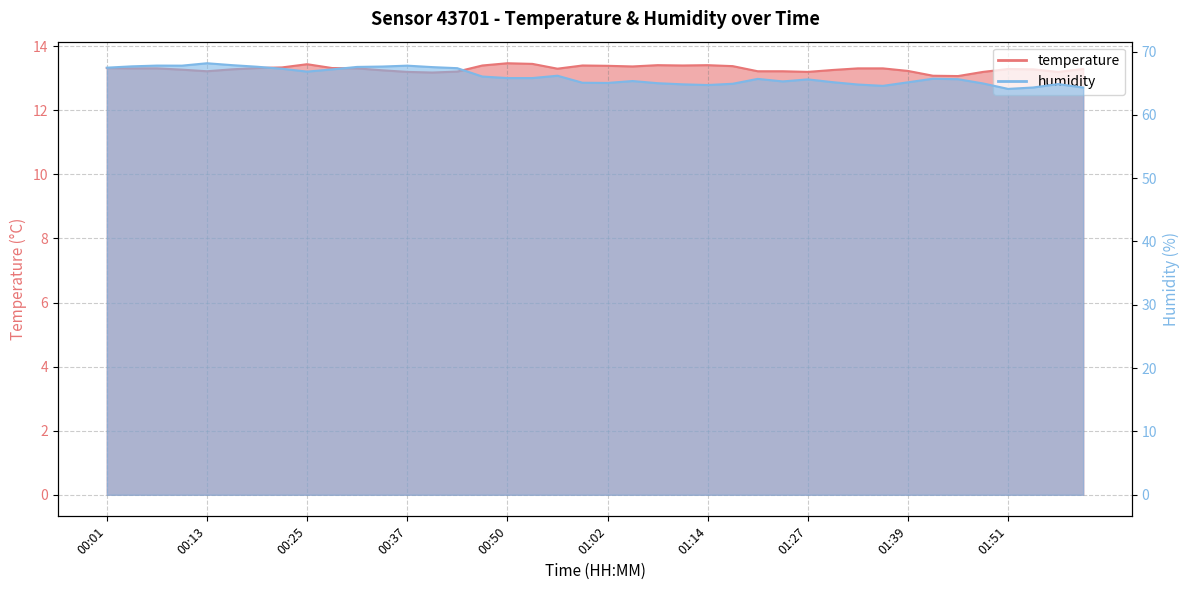

At which label does temperature reach its peak?

00:50